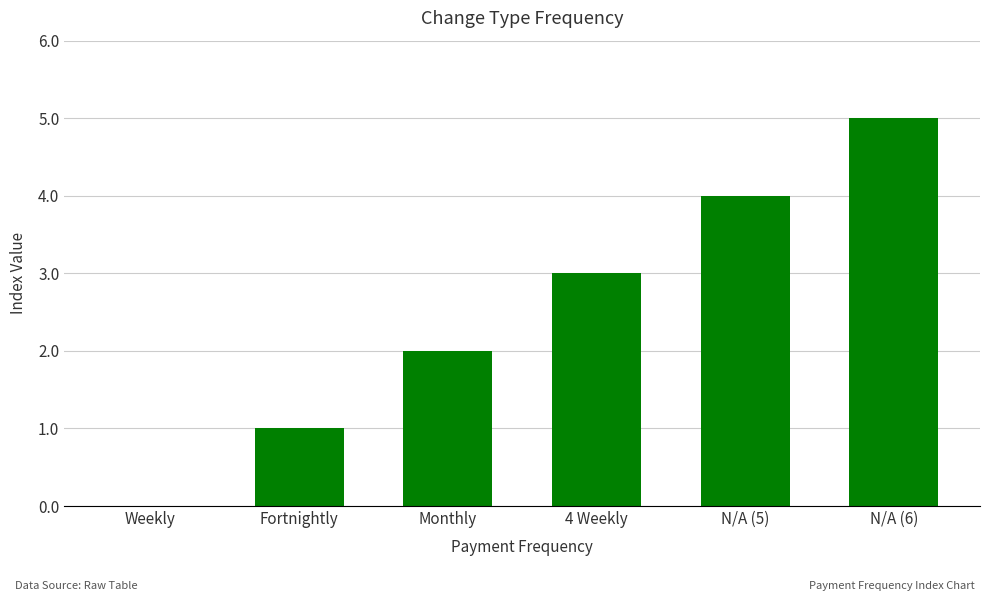

Are the bars horizontal?

No